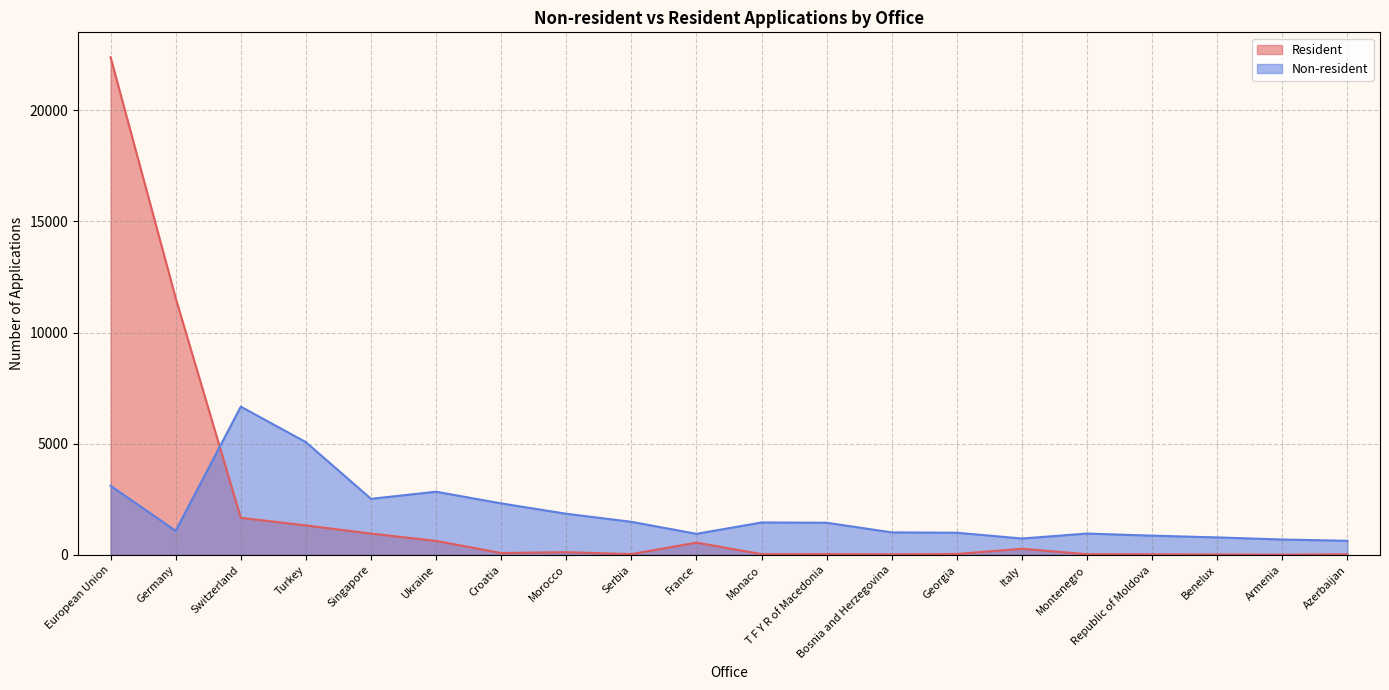

What is the sum of the Resident values at Switzerland and Monaco?

1710